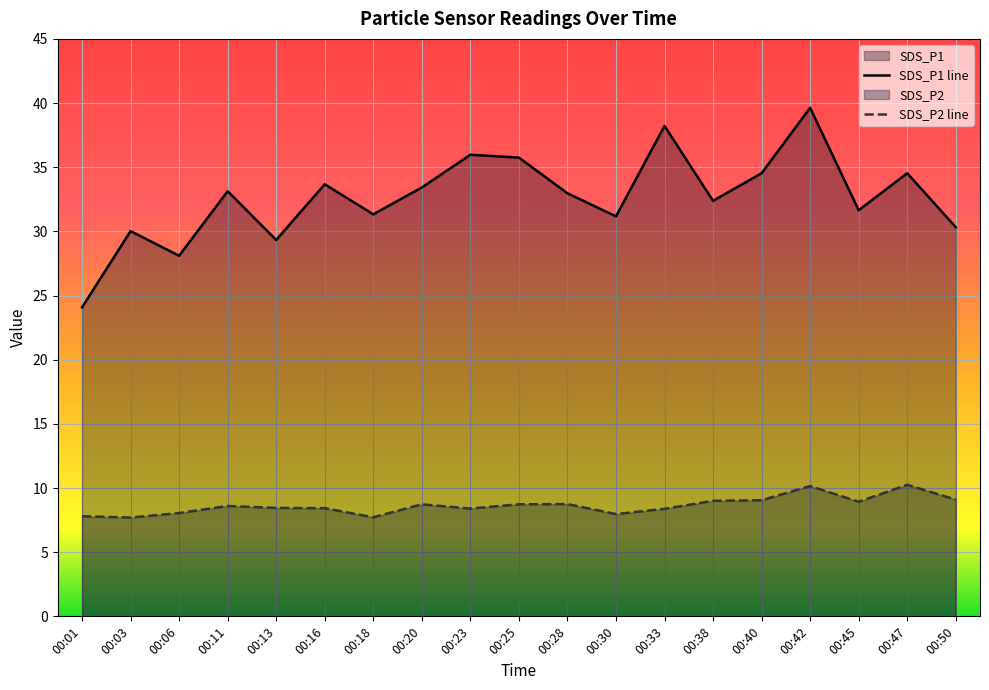

Where does the SDS_P1 series first go above 32?

00:11